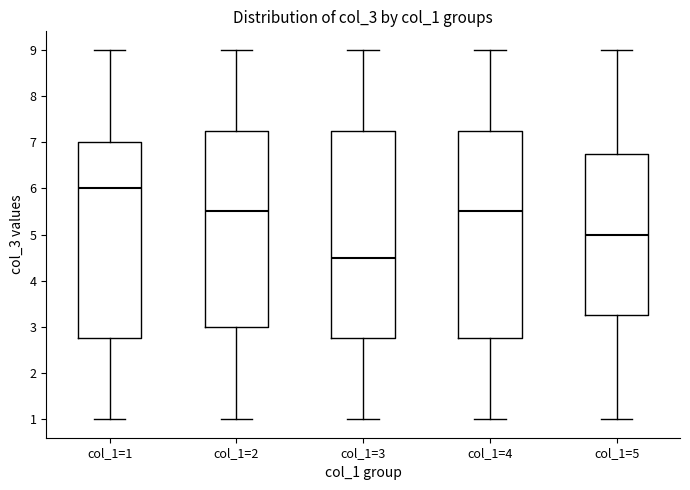

Reading left to right, transcribe this box plot: for each box, give where its median line is, the range the box spans, and where its two whiskers end, as read against the y-axis. The values are not printed on the chart, so give them approximately, as read against the axis.

col_1=1: median 6.0, box 2.8 to 7.0, whiskers 1.0 to 9.0
col_1=2: median 5.5, box 3.0 to 7.3, whiskers 1.0 to 9.0
col_1=3: median 4.5, box 2.8 to 7.3, whiskers 1.0 to 9.0
col_1=4: median 5.5, box 2.8 to 7.3, whiskers 1.0 to 9.0
col_1=5: median 5.0, box 3.3 to 6.8, whiskers 1.0 to 9.0